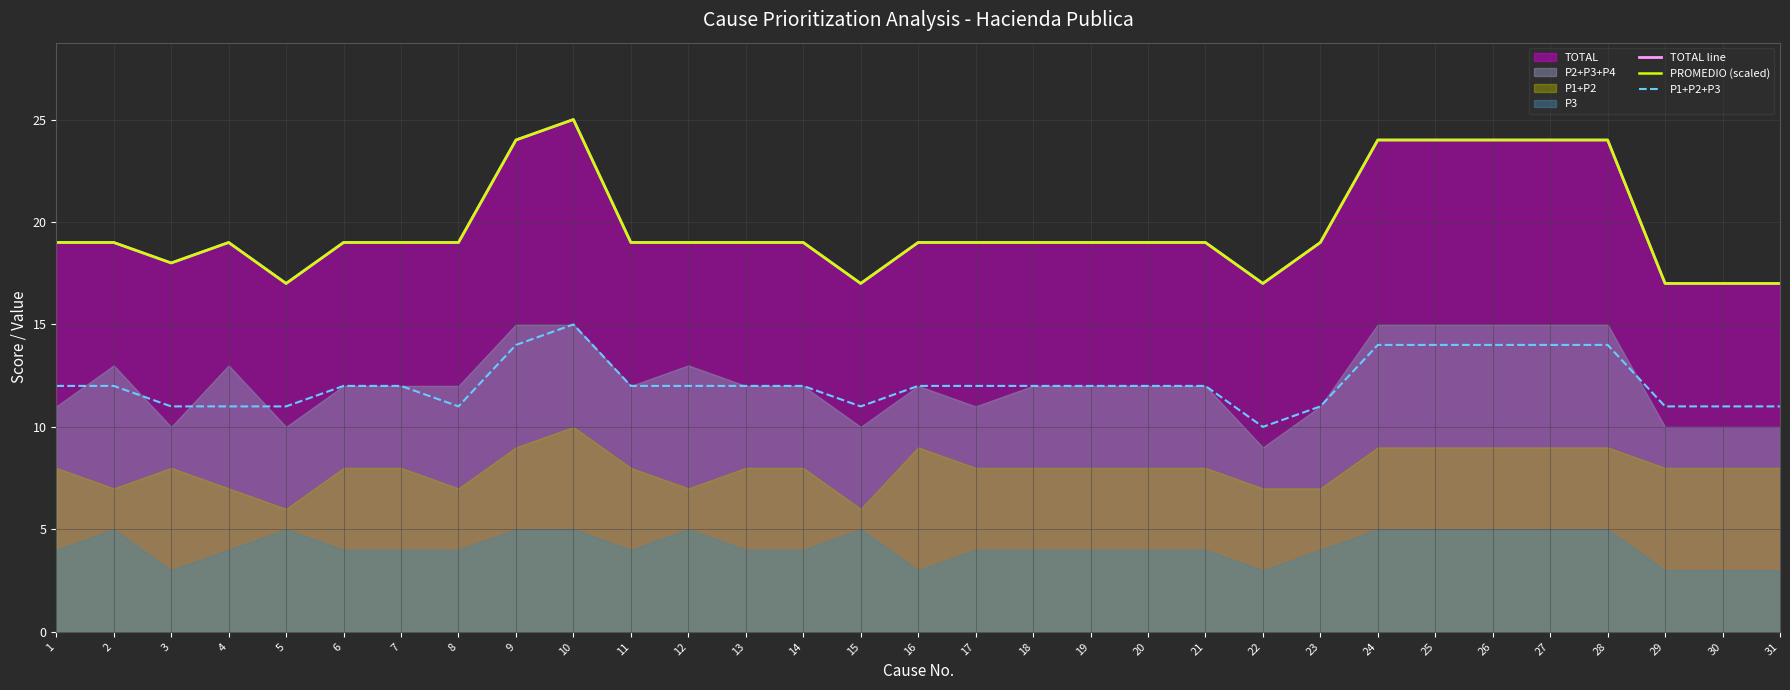

What is the lowest value of the P1+P2+P3 series?

10